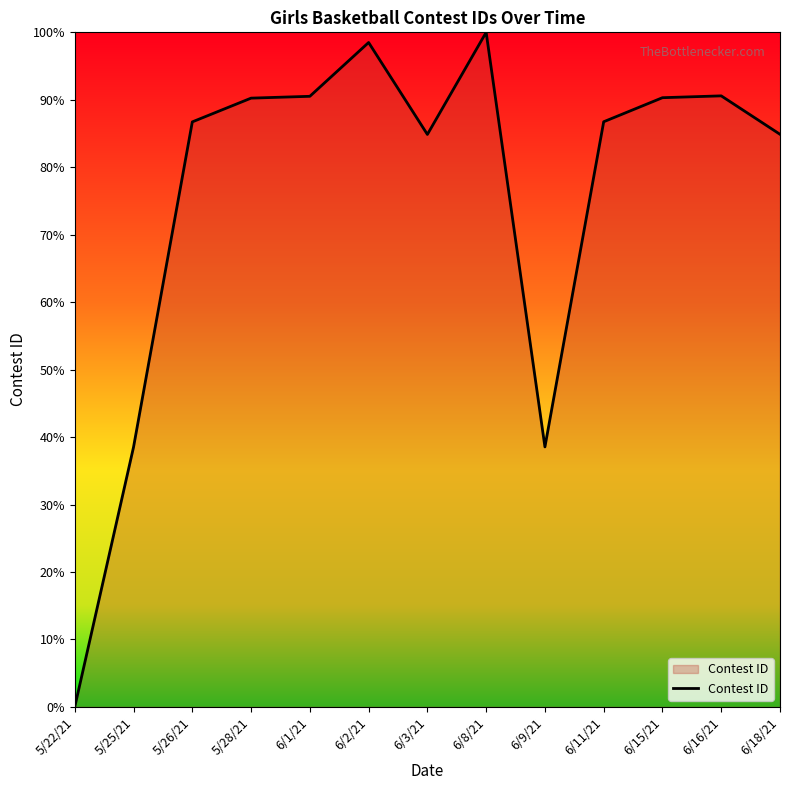

What is the change in value from 5/25/21 to 6/1/21?

+52.0